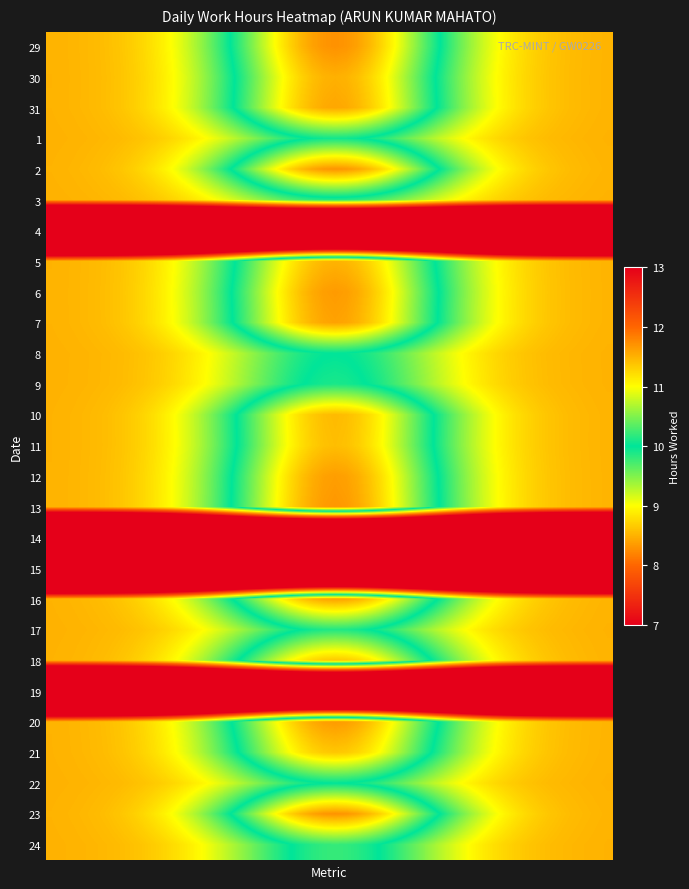

Reading left to right, transcribe all the data shown in this chart.

29: 11.7	0.0	0.0	0.0	0.0	0.0	0.0
30: 11.5	0.0	0.0	0.0	0.0	0.0	0.0
31: 11.6	0.0	0.0	0.0	0.0	0.0	0.0
1: 10.1	0.0	0.0	0.0	0.0	0.0	0.0
2: 11.7	0.0	0.0	0.0	0.0	0.0	0.0
3: 9.9	0.0	0.0	0.0	0.0	0.0	0.0
4: 0.0	0.0	0.0	0.0	0.0	0.0	0.0
5: 11.5	0.0	0.0	0.0	0.0	0.0	0.0
6: 11.7	0.0	0.0	0.0	0.0	0.0	0.0
7: 11.6	0.0	0.0	0.0	0.0	0.0	0.0
8: 10.0	0.0	0.0	0.0	0.0	0.0	0.0
9: 10.1	0.0	0.0	0.0	0.0	0.0	0.0
10: 11.4	0.0	0.0	0.0	0.0	0.0	0.0
11: 11.4	0.0	0.0	0.0	0.0	0.0	0.0
12: 11.6	0.0	0.0	0.0	0.0	0.0	0.0
13: 11.7	0.0	0.0	0.0	0.0	0.0	0.0
14: 0.0	0.0	0.0	0.0	0.0	0.0	0.0
15: 0.0	0.0	0.0	0.0	0.0	0.0	0.0
16: 11.6	0.0	0.0	0.0	0.0	0.0	0.0
17: 10.1	0.0	0.0	0.0	0.0	0.0	0.0
18: 11.4	0.0	0.0	0.0	0.0	0.0	0.0
19: 0.0	0.0	0.0	0.0	0.0	0.0	0.0
20: 11.7	0.0	0.0	0.0	0.0	0.0	0.0
21: 11.4	0.0	0.0	0.0	0.0	0.0	0.0
22: 10.0	0.0	0.0	0.0	0.0	0.0	0.0
23: 11.7	0.0	0.0	0.0	0.0	0.0	0.0
24: 10.2	0.0	0.0	0.0	0.0	0.0	0.0